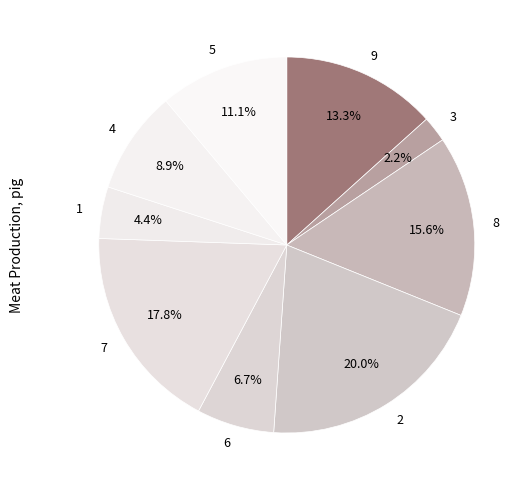

To the nearest percent, what is the average slice percentage?

11%